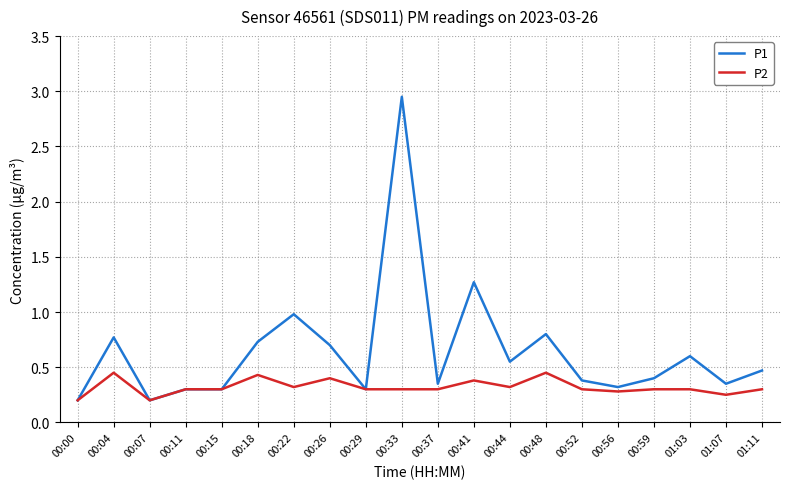

True or false: P2 has a value of 0.3 at 00:33.

True